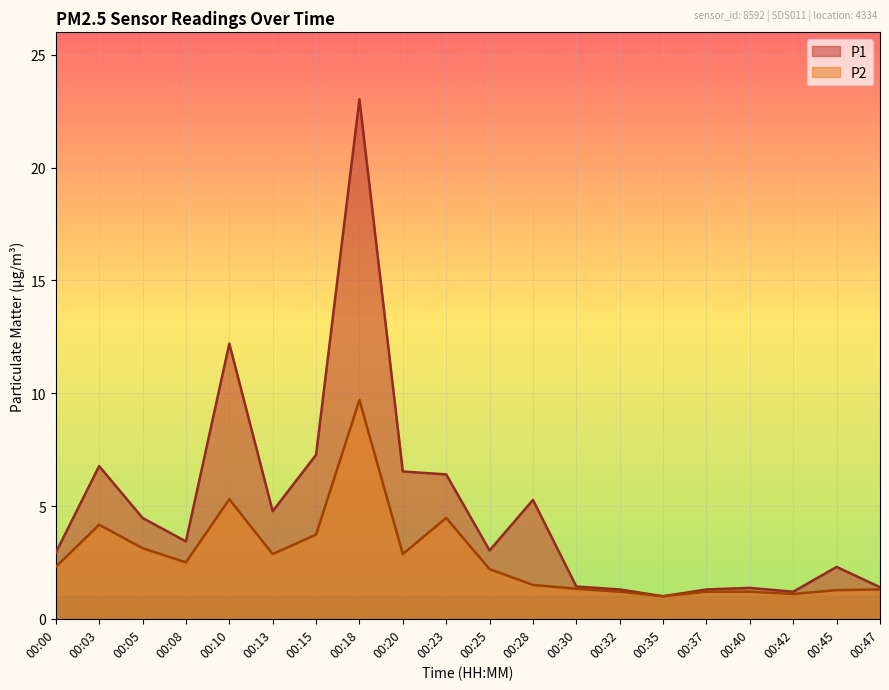

Which series has the widest spread of values?

P1